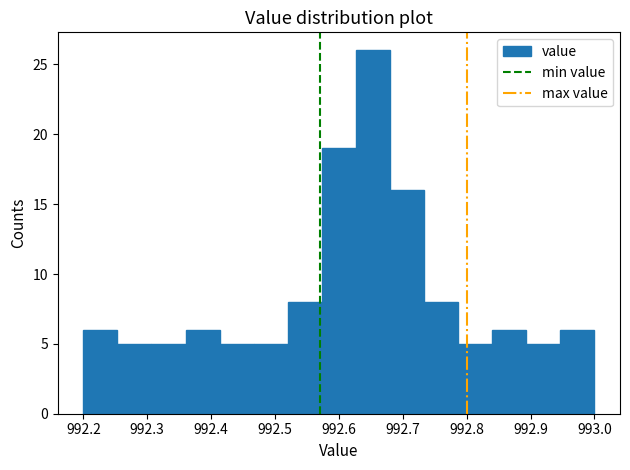

Reading left to right, transcribe this chart: for each bar, give the range it covers on the x-axis and its height. Neither the bar edges nor the heights are printed on the chart, so give them approximately, as read against the axes.

992.20 to 992.25: 6
992.25 to 992.31: 5
992.31 to 992.36: 5
992.36 to 992.41: 6
992.41 to 992.47: 5
992.47 to 992.52: 5
992.52 to 992.57: 8
992.57 to 992.63: 19
992.63 to 992.68: 26
992.68 to 992.73: 16
992.73 to 992.79: 8
992.79 to 992.84: 5
992.84 to 992.89: 6
992.89 to 992.95: 5
992.95 to 993.00: 6